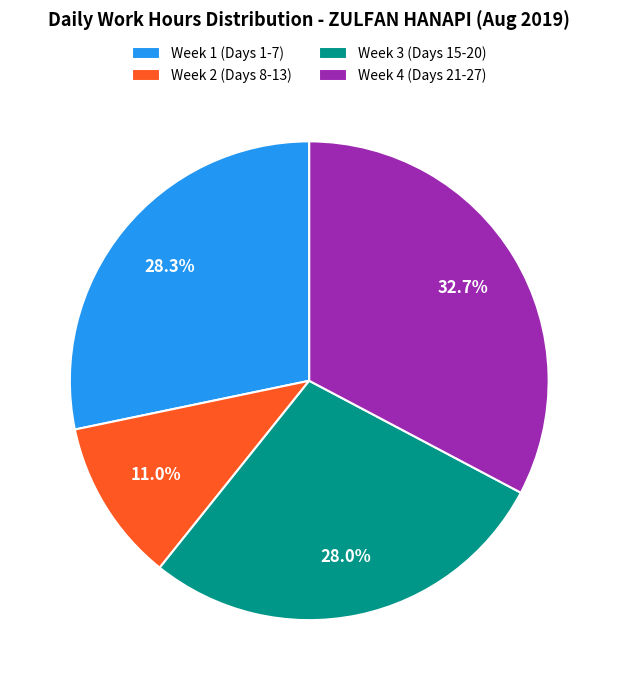

What is the ratio of the value at Week 1 (Days 1-7) to the value at Week 2 (Days 8-13)?

2.6